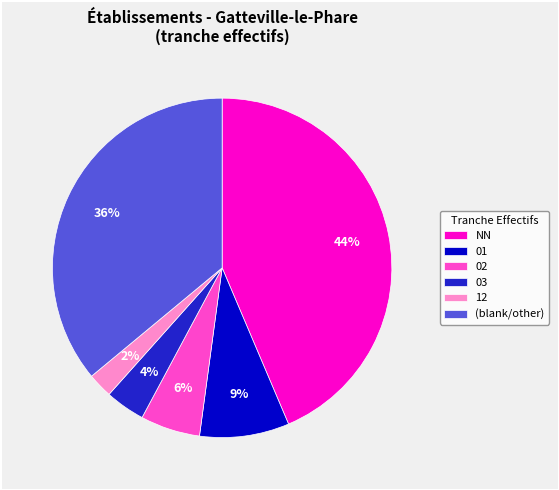

Which slice is the largest?

NN